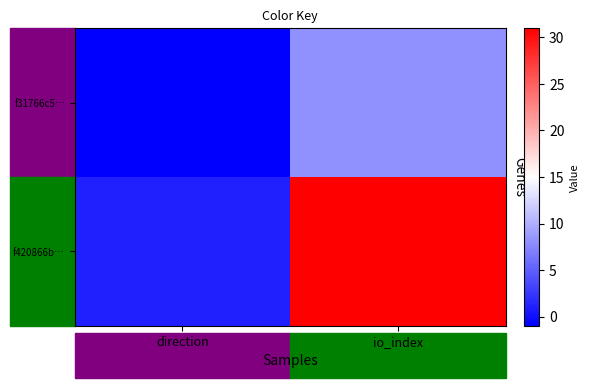

What is the total value across all series at io_index?

39